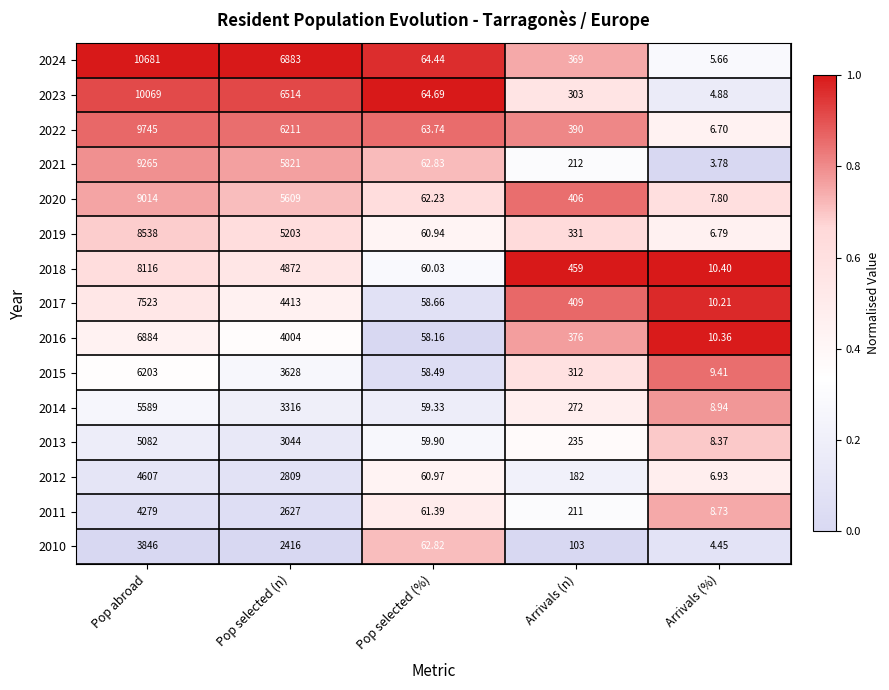

Which label corresponds to the largest value in the chart?

Pop abroad